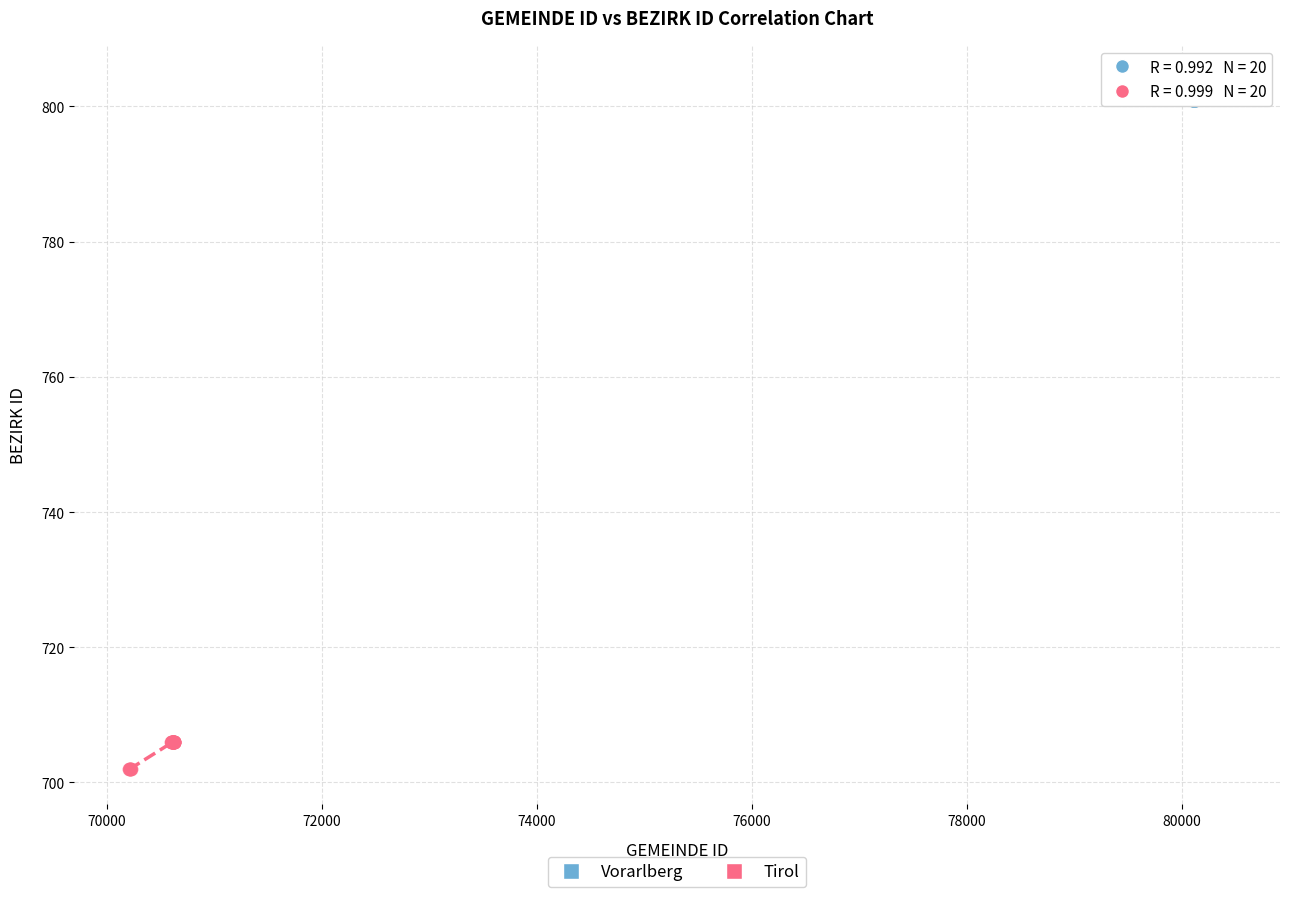

Which series has the widest spread of Y values?

Tirol